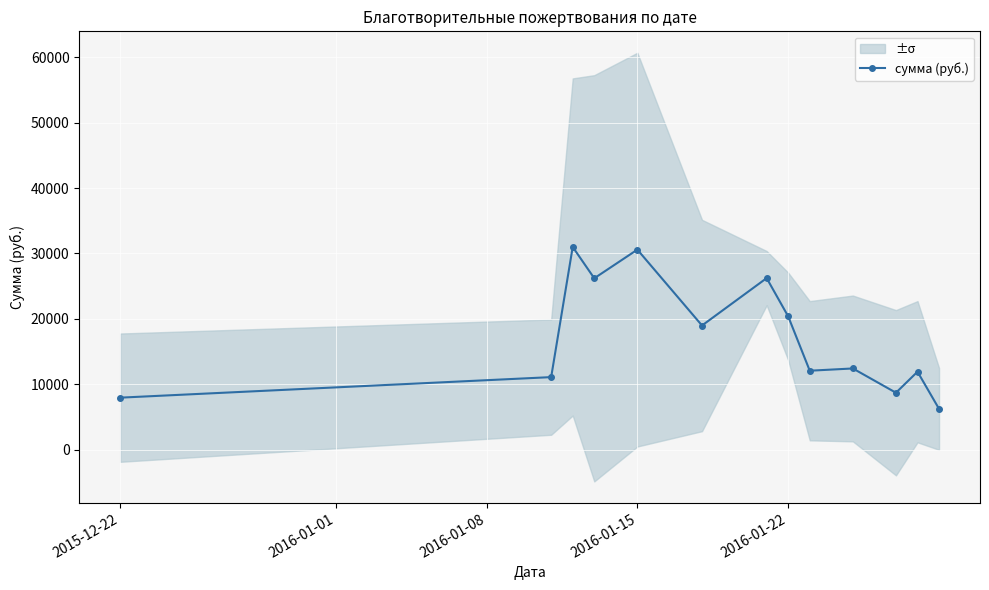

What is the minimum value for сумма (руб.)?

6217.9